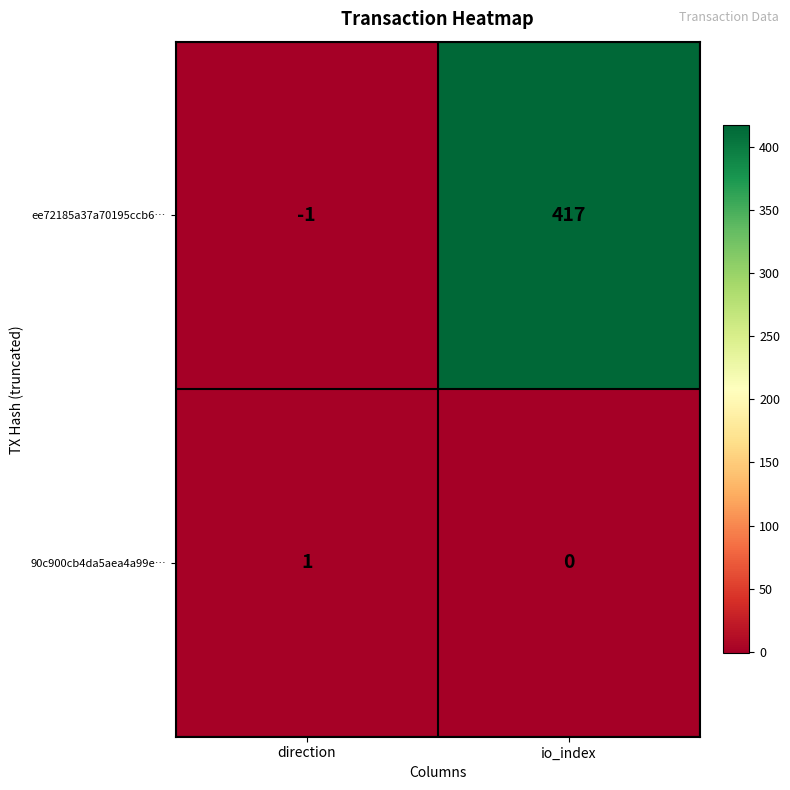

At io_index, list the series in order from smallest to largest.

90c900cb4da5aea4a99e…, ee72185a37a70195ccb6…